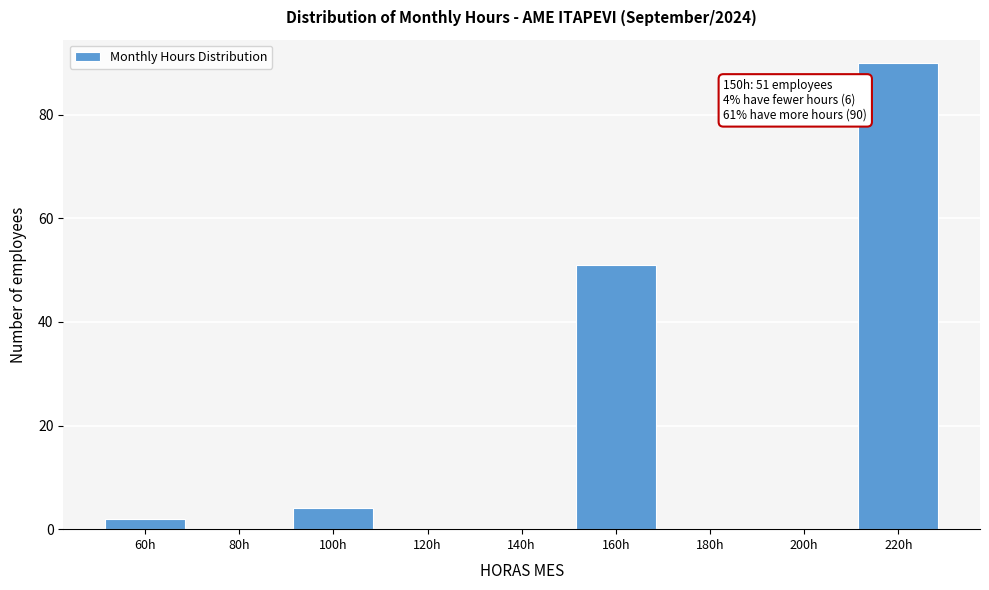

Which range on the x-axis has the tallest bar?

210 to 230